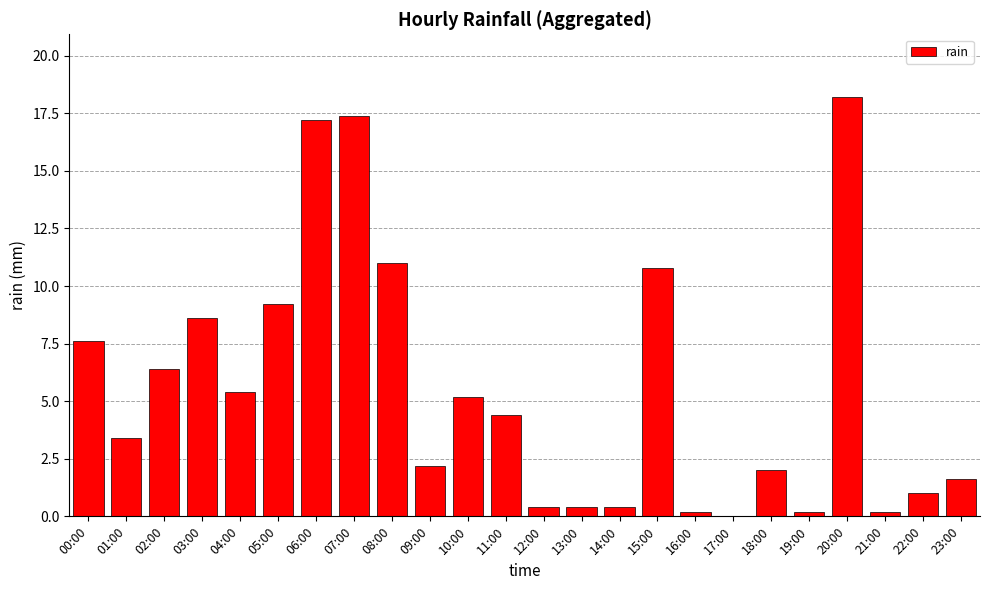

What is the change in value from 01:00 to 22:00?

-2.4